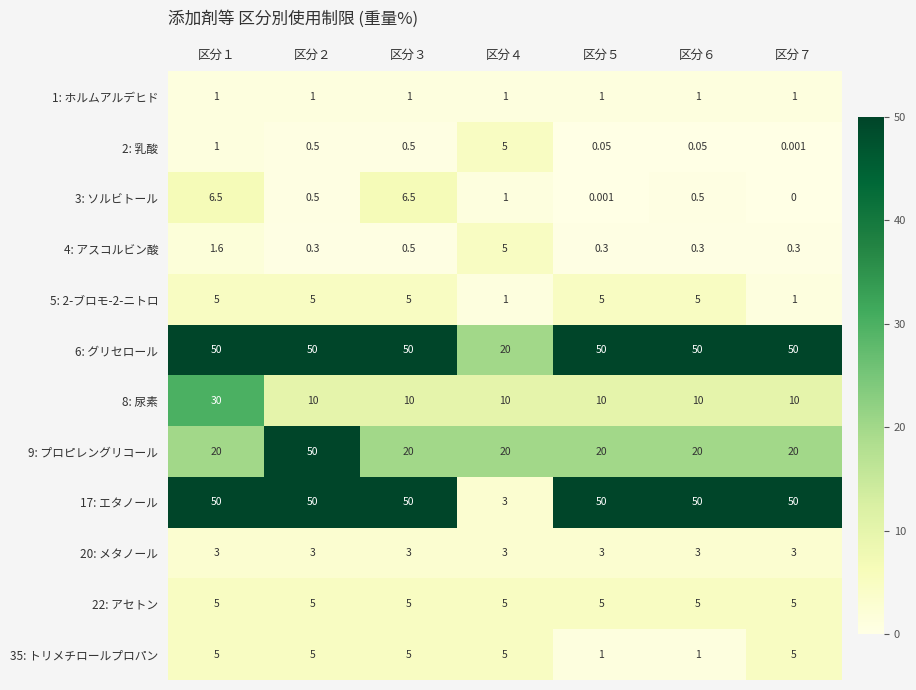

Is the value of 8: 尿素 at 区分７ greater than the value of 22: アセトン at 区分６?

Yes